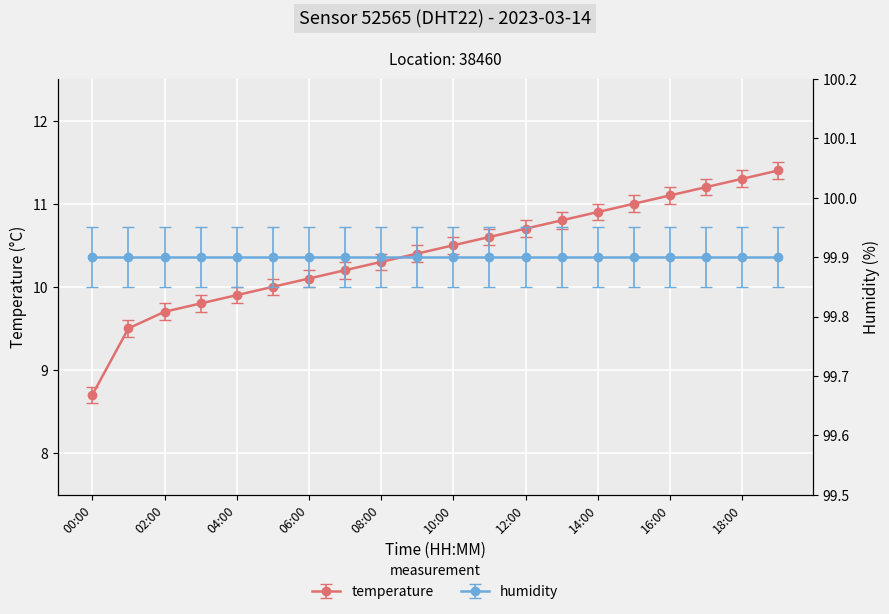

The value at 19:00 is 19.9. True or false?

False